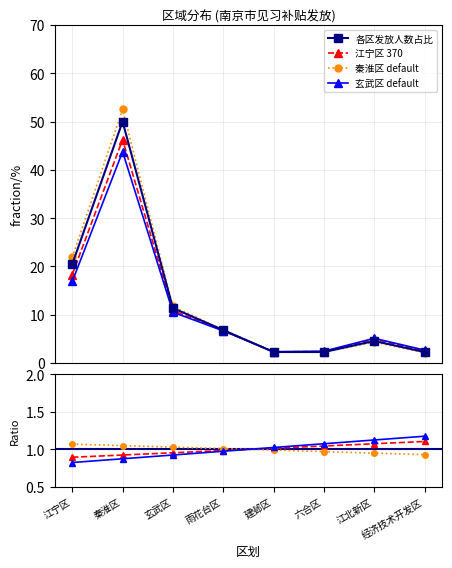

What is the label of the 8th point from the right?

江宁区